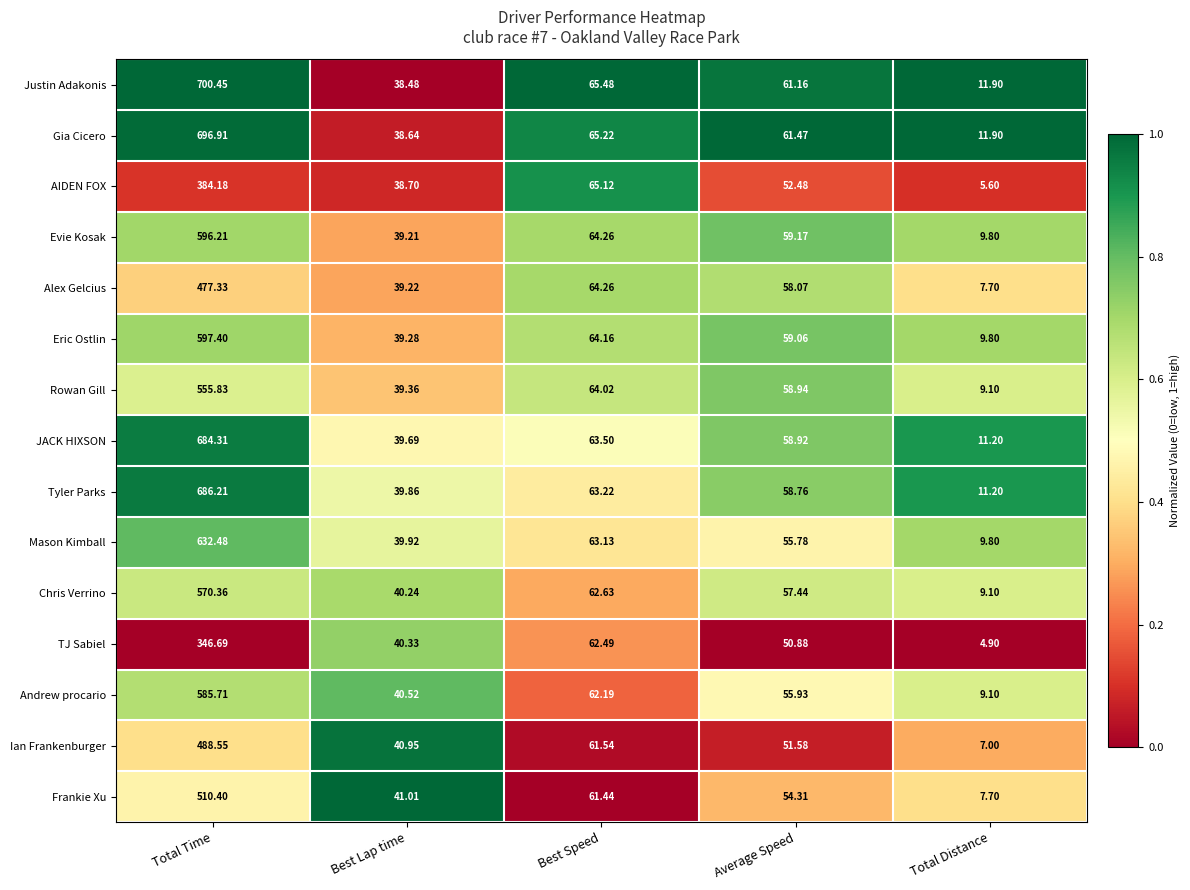

Which label corresponds to the largest value in the chart?

Total Time